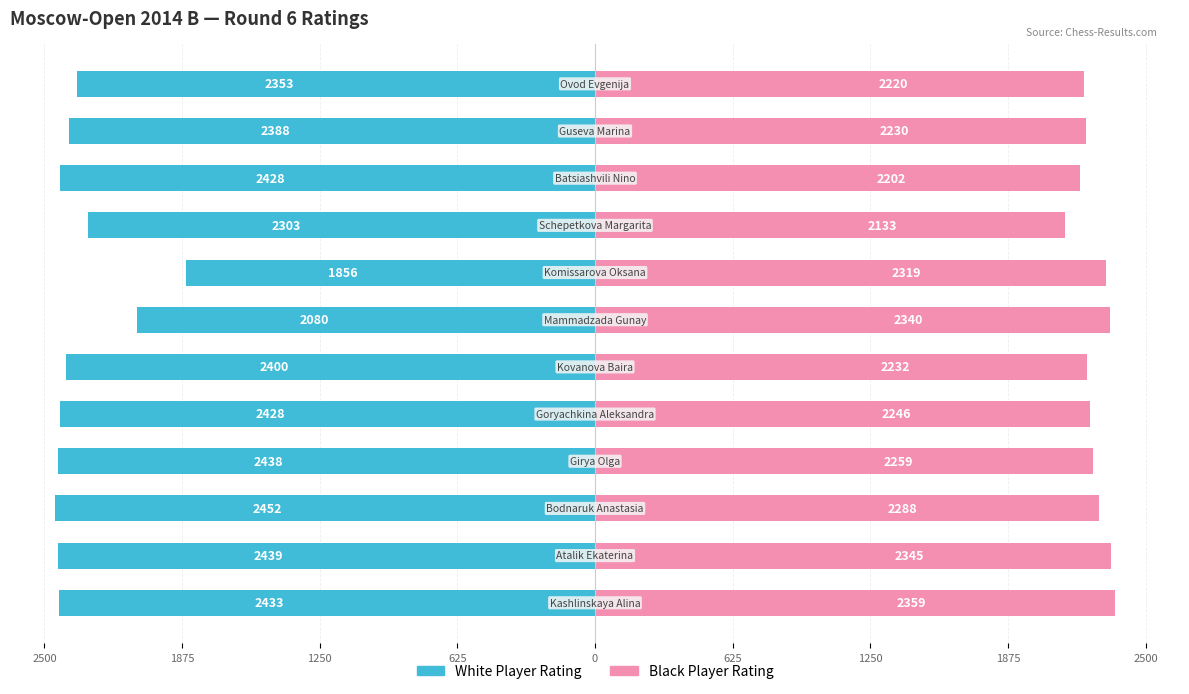

Does the chart contain stacked bars?

No